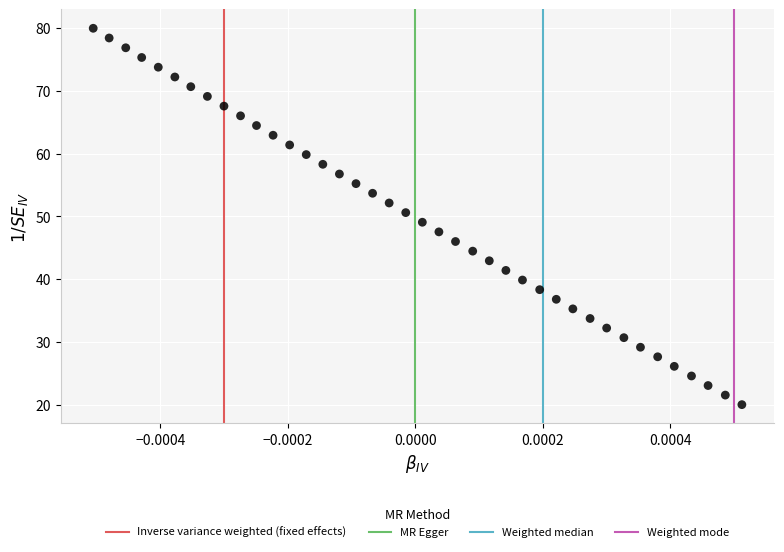

What is the range of Y values (max minus min)?

60.0